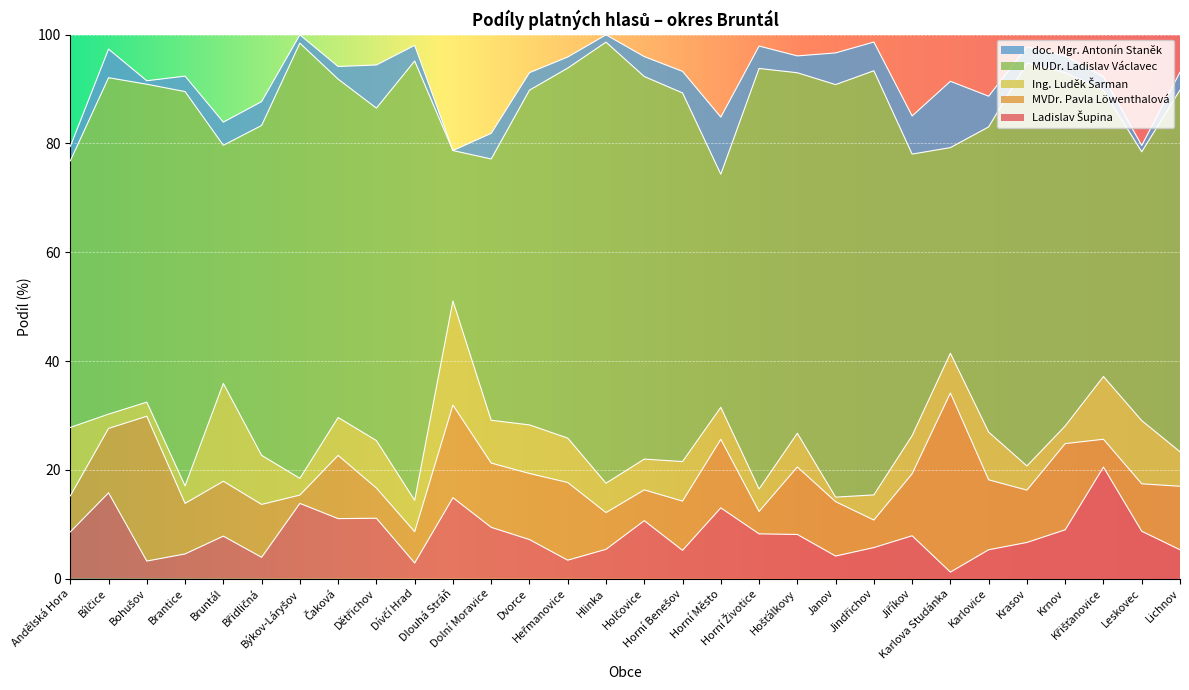

At how many categories does at least one series exceed 77?

5